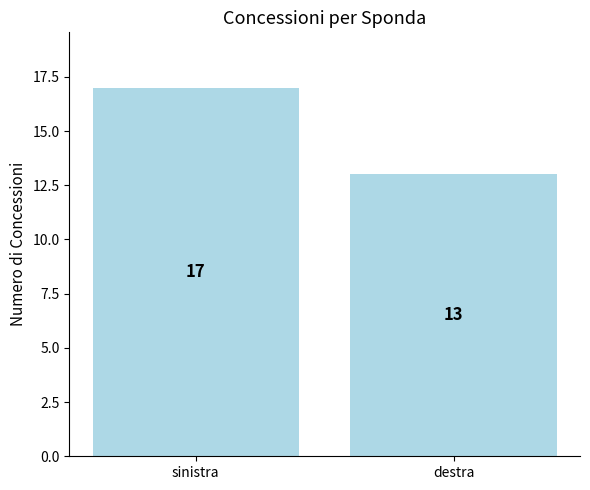

What is the change in value from sinistra to destra?

-4